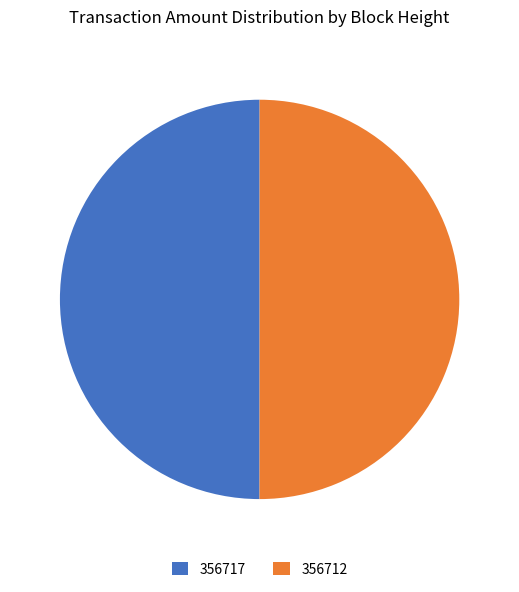

Is the sum of 356717 and 356712 greater than half?

Yes